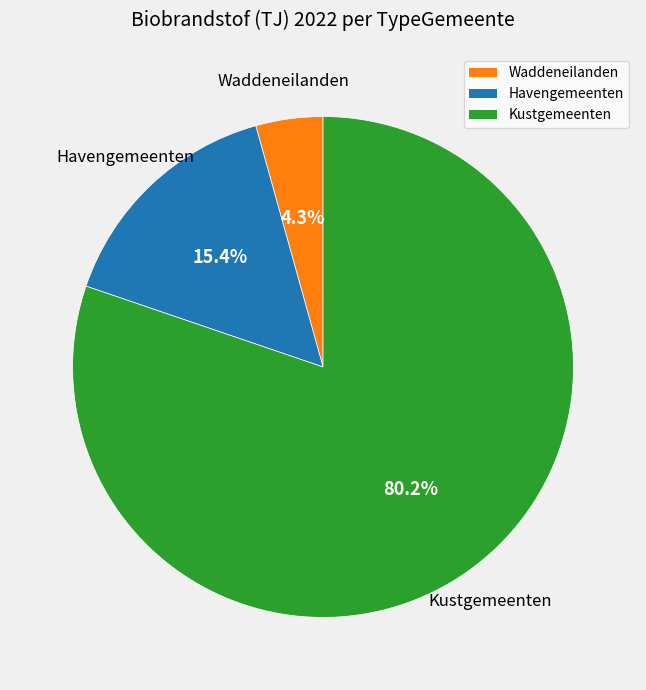

To the nearest percent, what is the difference between the Kustgemeenten and Havengemeenten slice percentages?

65%